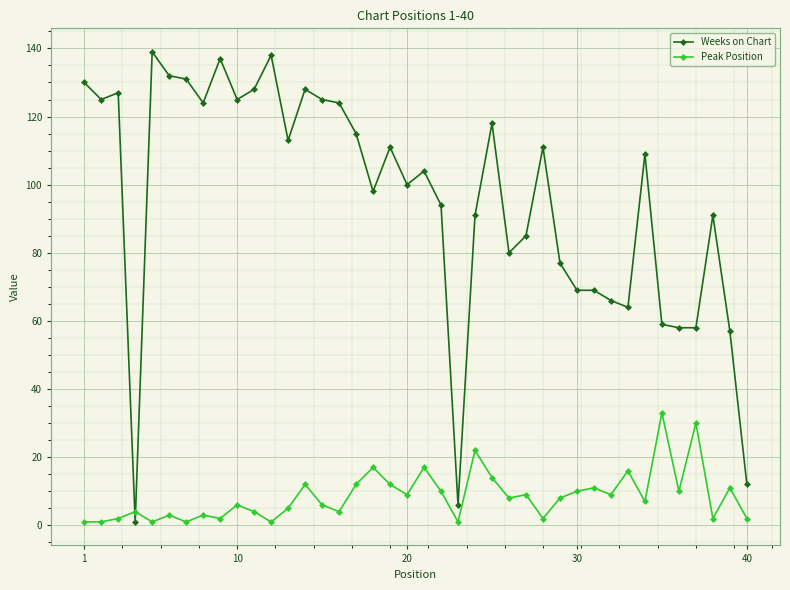

Does the chart have visible grid lines?

Yes